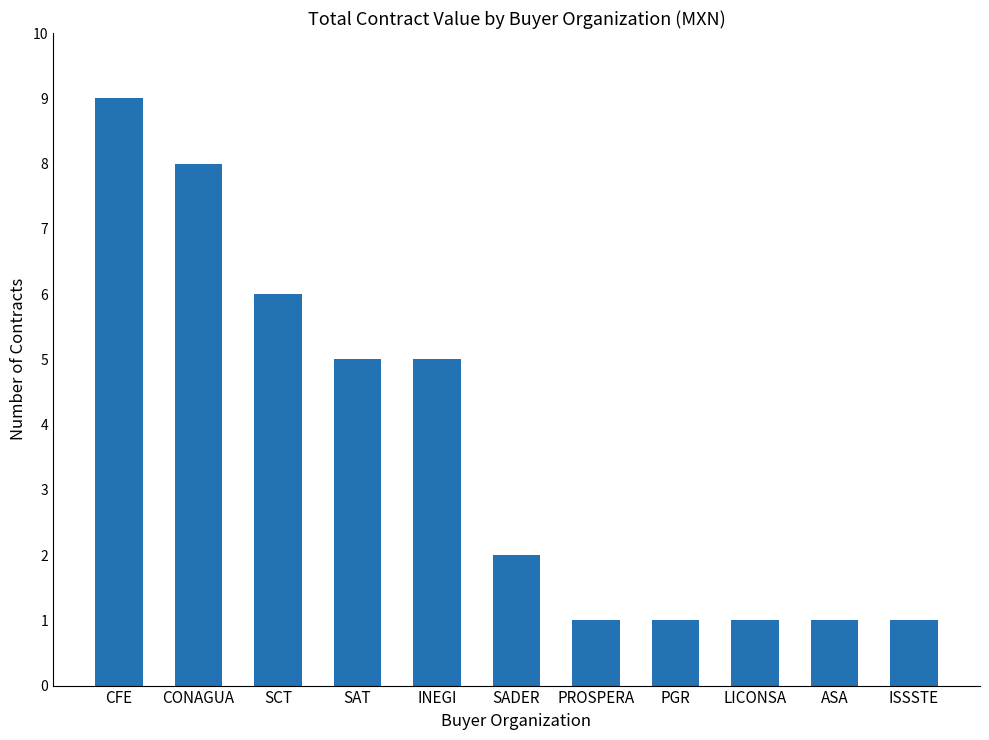

Between SCT and INEGI, which is larger?

SCT